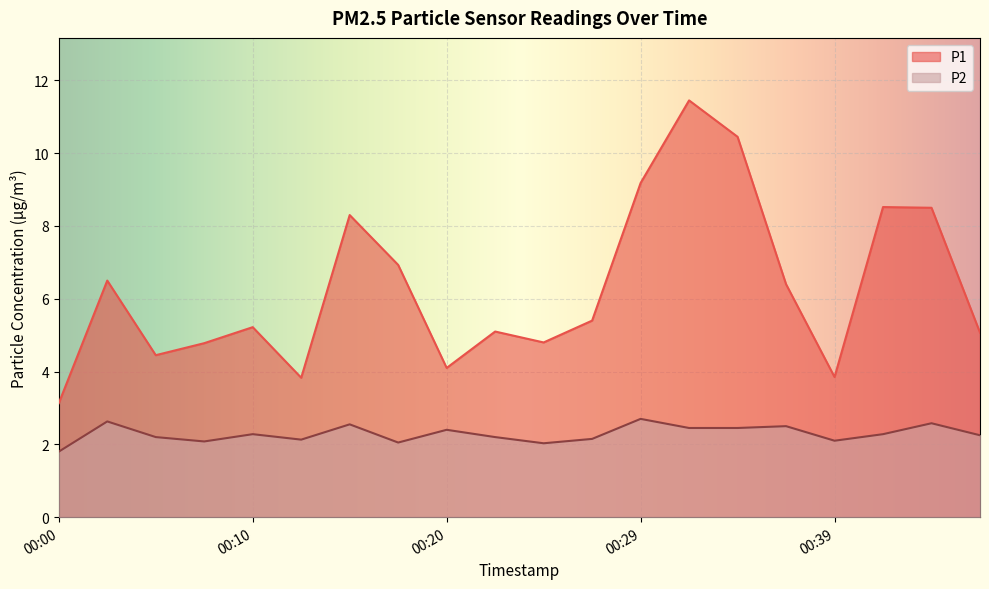

True or false: P1 and P2 cross at least once.

False